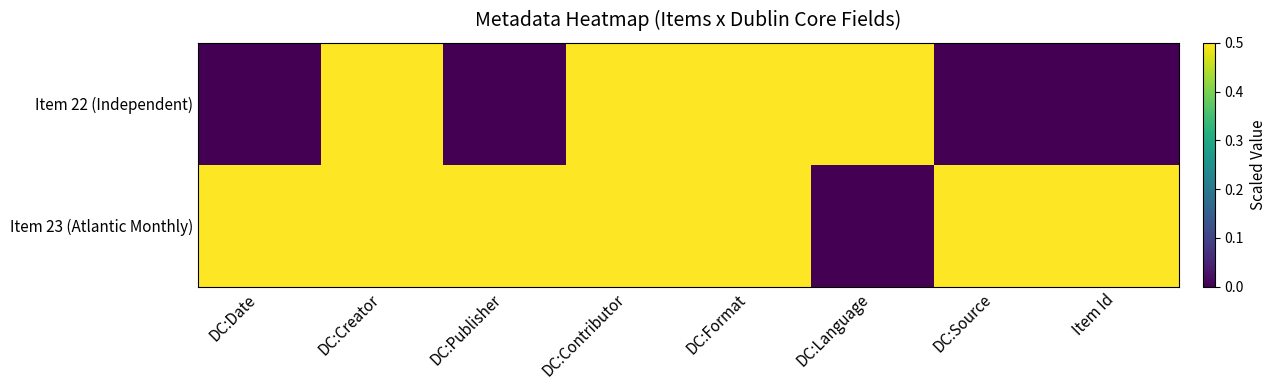

What is the total value across all series at DC:Creator?

1.0